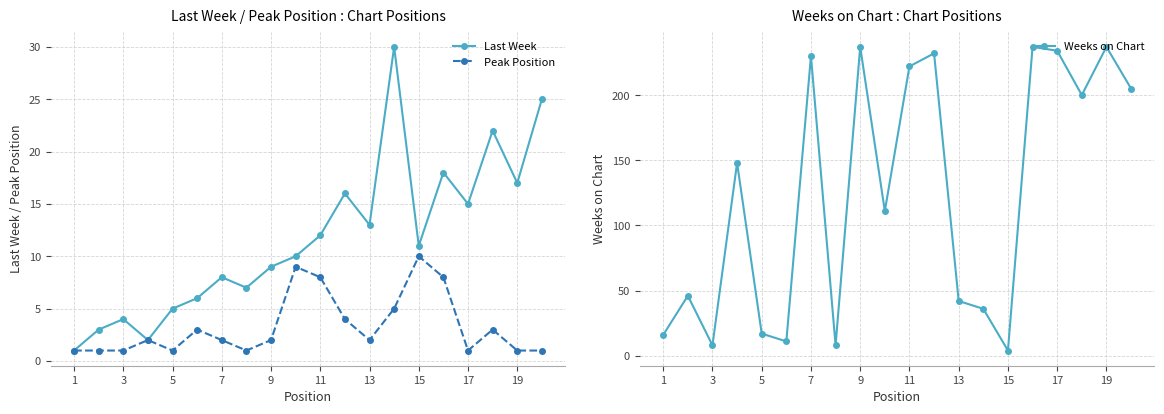

True or false: Peak Position has more than 1 points higher than both neighbors.

True